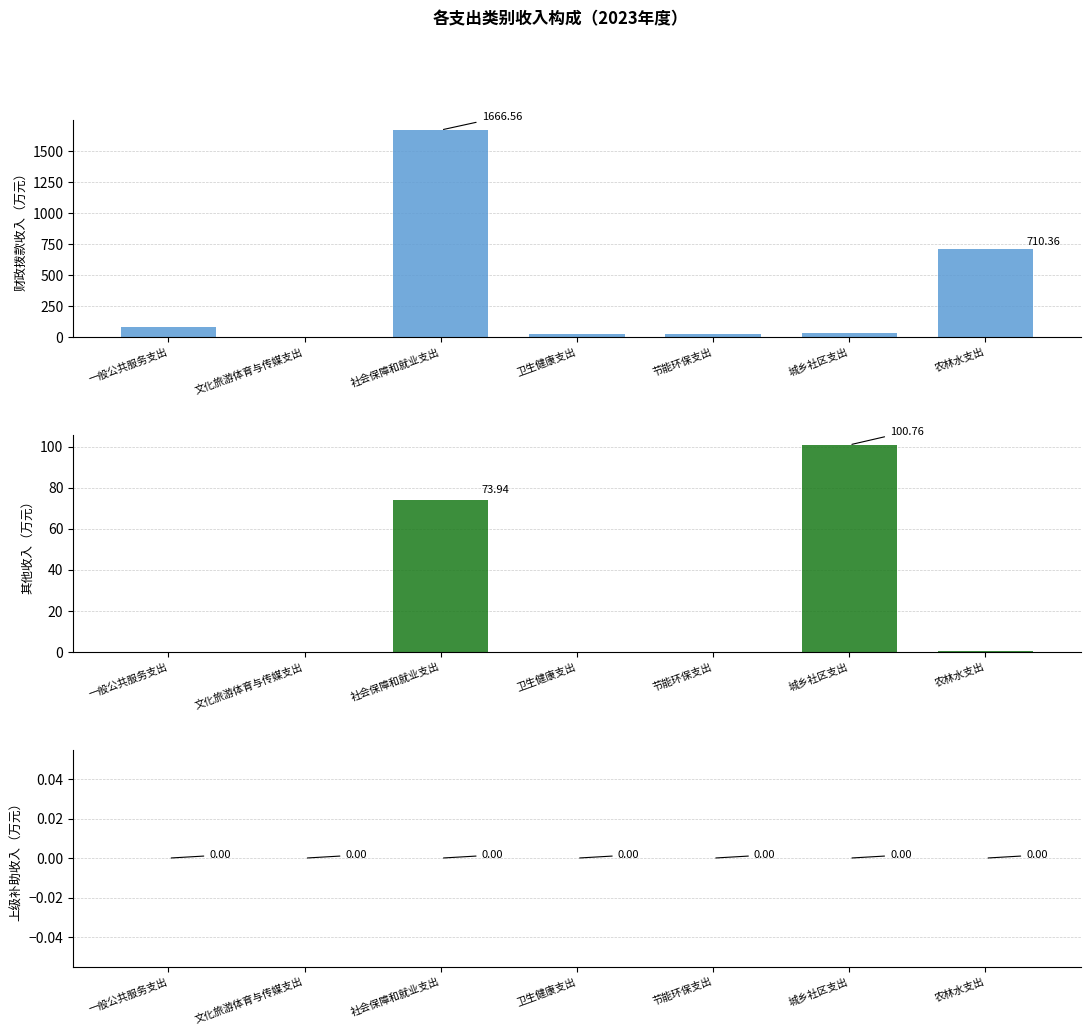

Is it true that 其他收入 equals 0.0 at 节能环保支出?

True